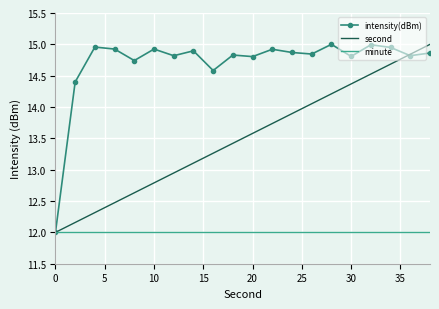

Which series has the largest total across all categories?

intensity(dBm)